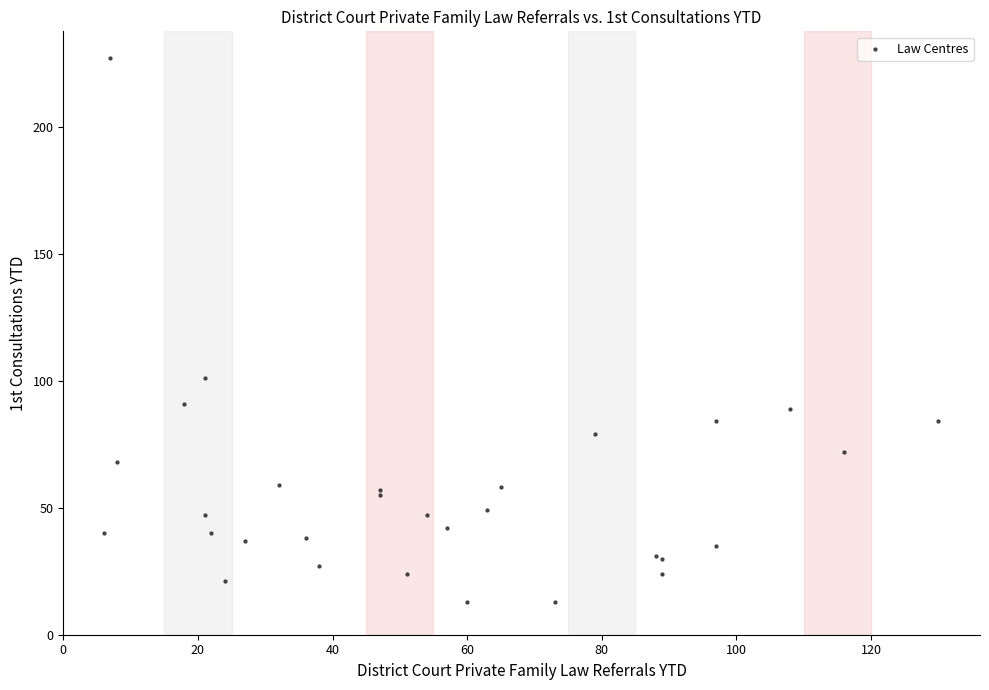

What Y value in the scatter plot is closest to 120?

101